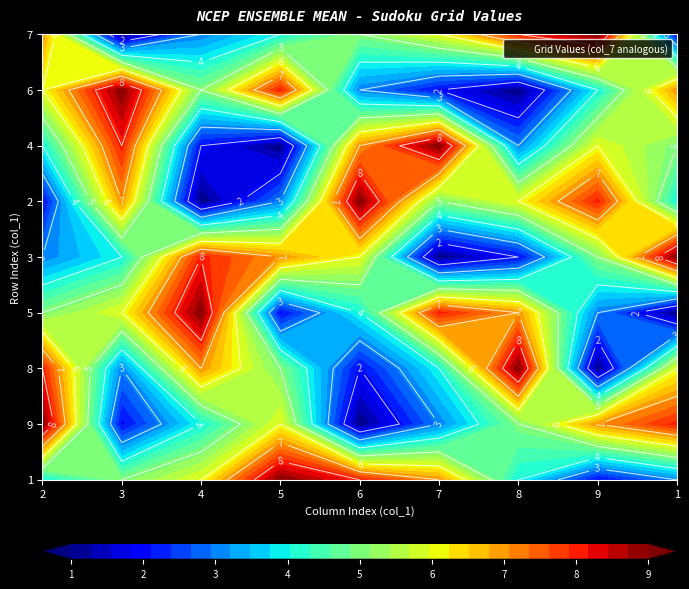

What is the difference between the maximum and minimum values in the 7 series?

8